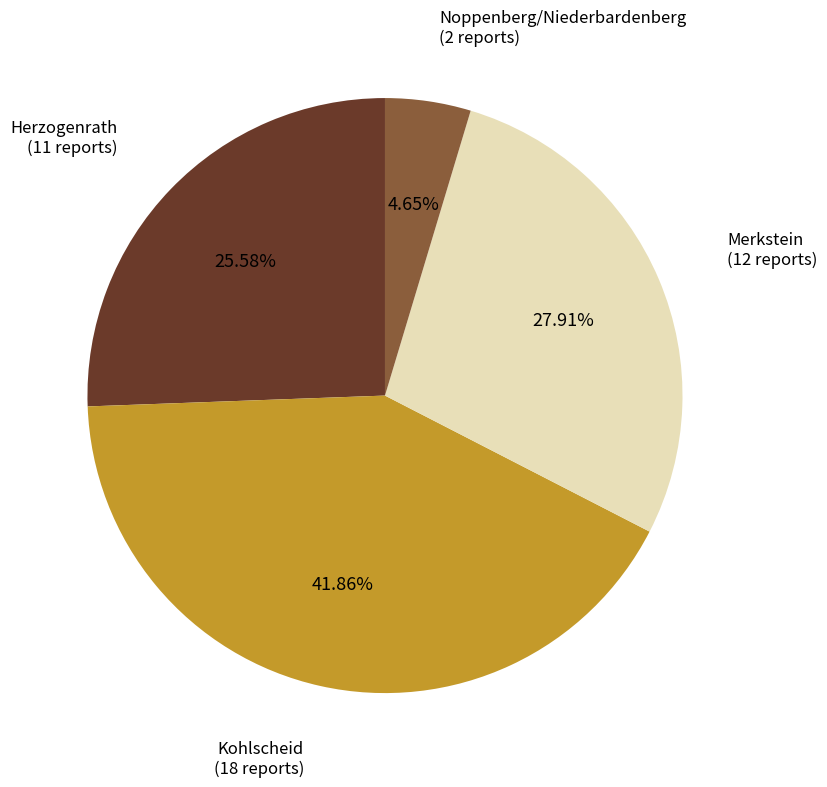

Which slice is the largest?

Kohlscheid